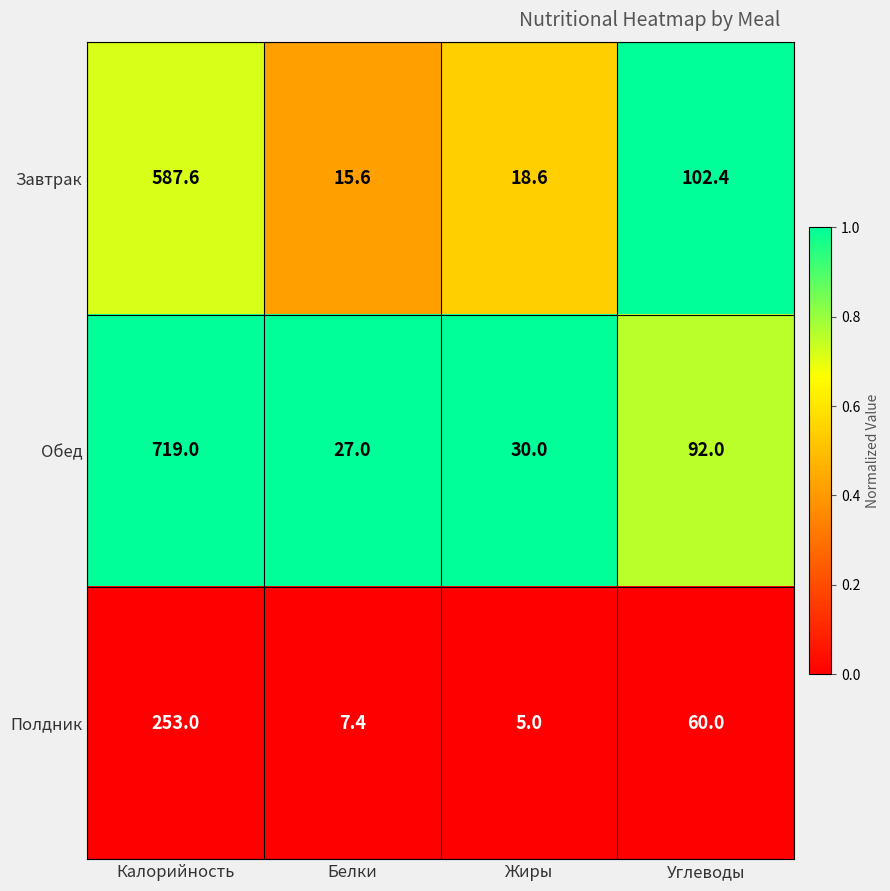

Reading right to left, transcribe all the data shown in this chart.

Завтрак: 102.4	18.6	15.6	587.6
Обед: 92.0	30.0	27.0	719.0
Полдник: 60.0	5.0	7.4	253.0